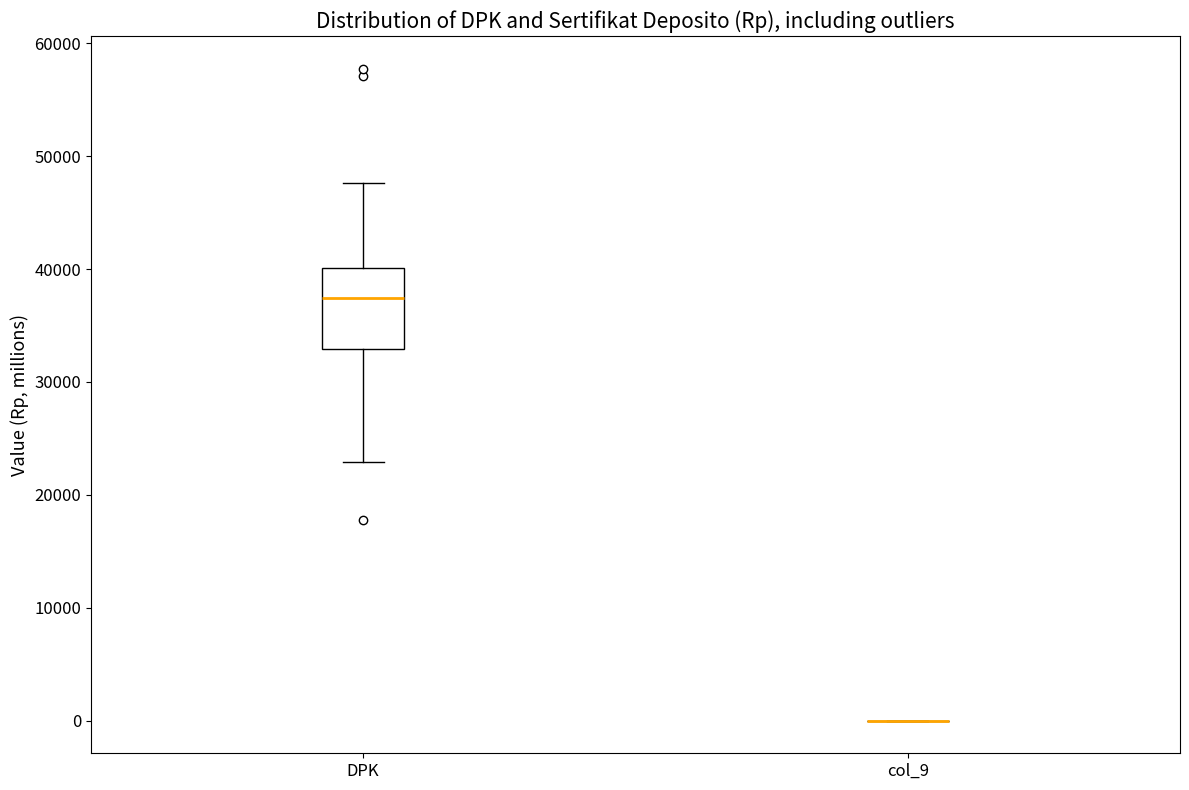

Reading left to right, transcribe this box plot: for each box, give where its median line is, the range the box spans, and where its two whiskers end, as read against the y-axis. The values are not printed on the chart, so give them approximately, as read against the axis.

DPK: median 37000, box 33000 to 40000, whiskers 23000 to 48000
col_9: box collapsed to a line at 0, whiskers 0 to 0